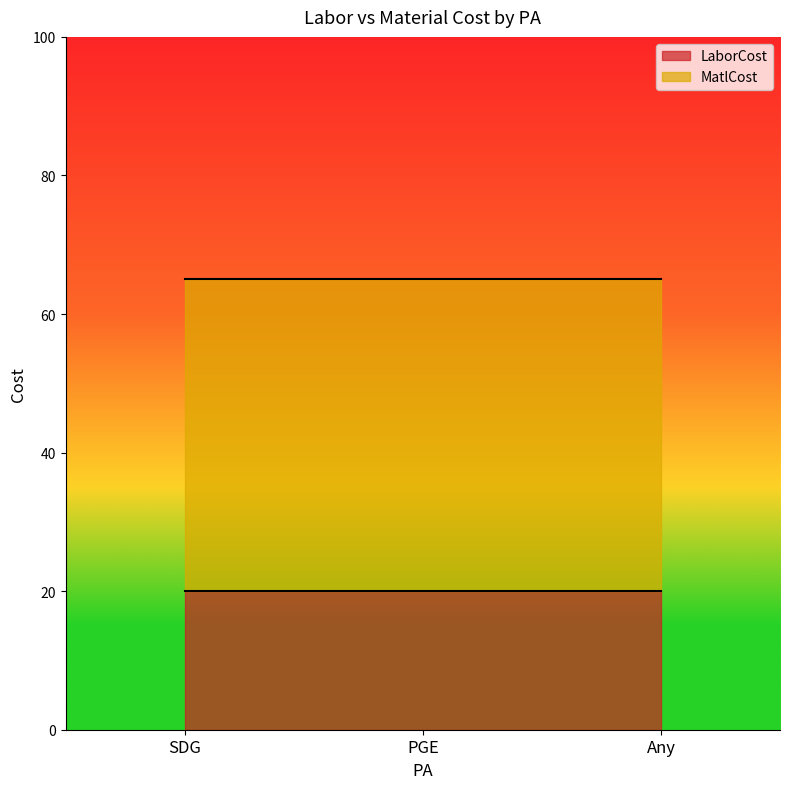

Which category has the lowest value across all series?

SDG